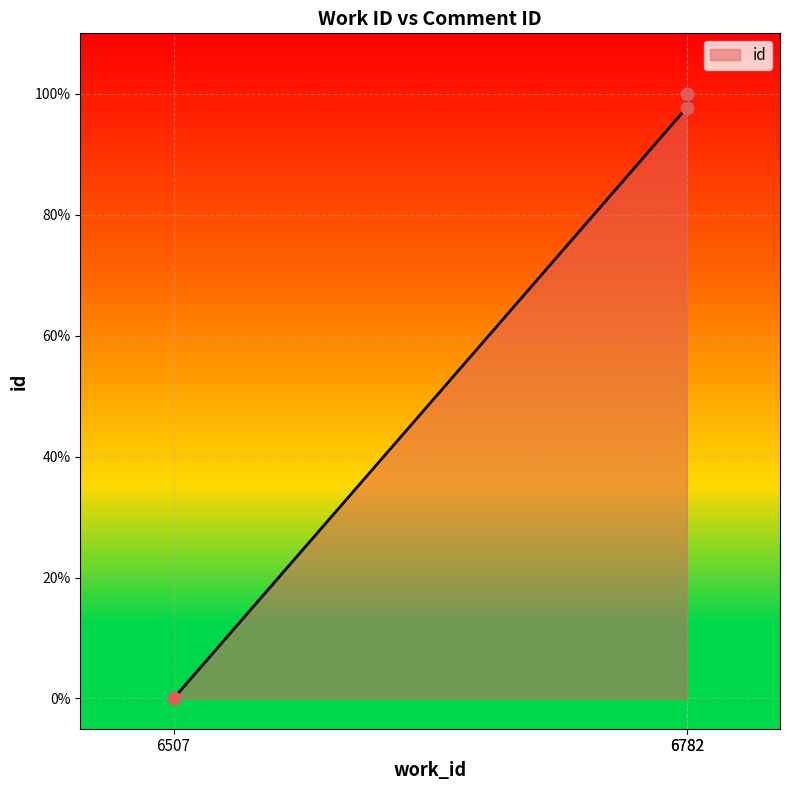

Which has a higher value, 6782 or 6507?

6782